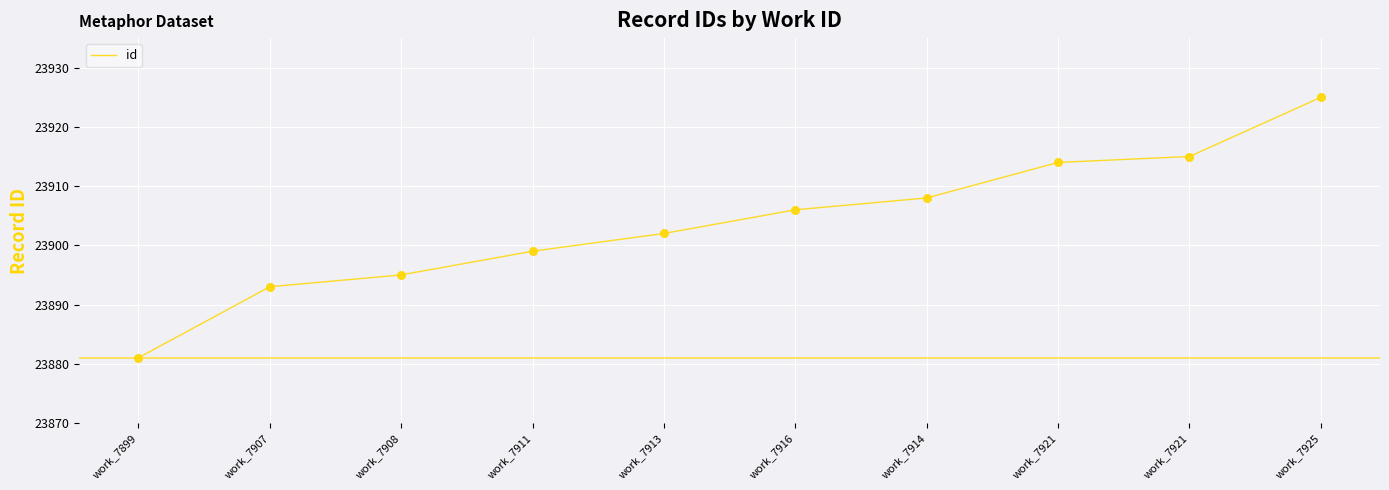

How many lines are shown in the chart?

1